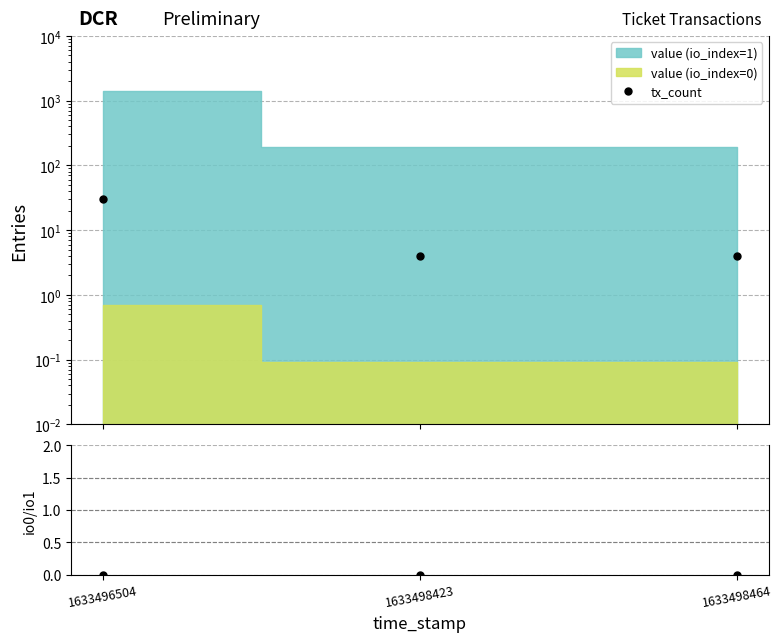

How many io0/io1 values are between 0 and 1?

3